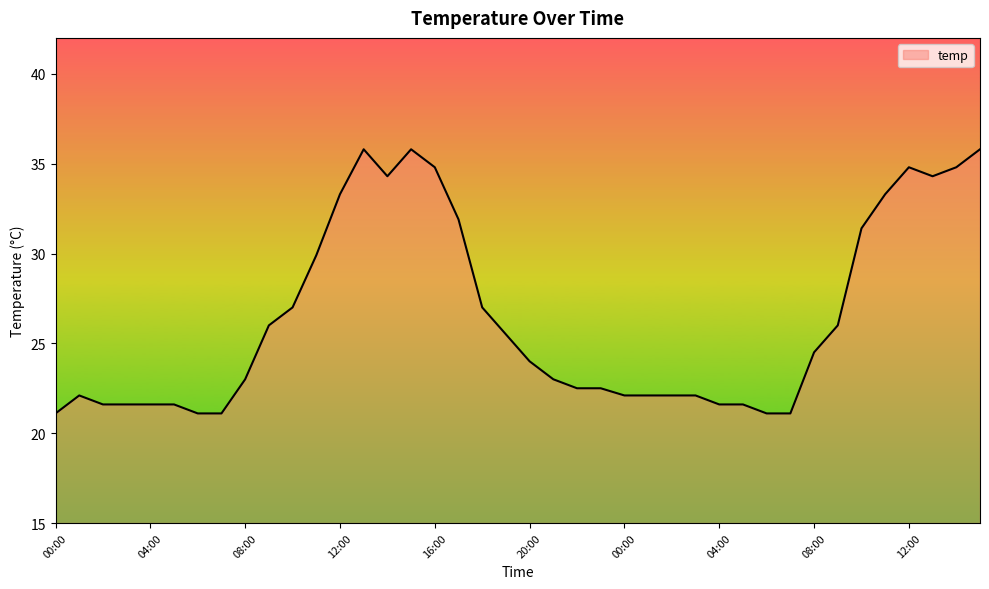

What is the smallest value displayed?

21.1